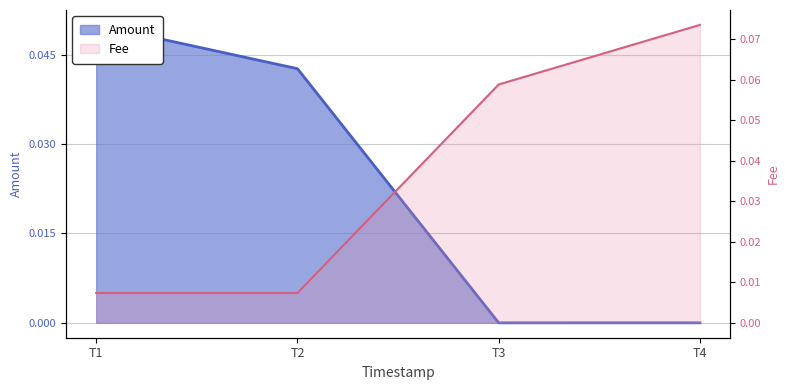

What is the difference between the maximum and minimum values in the Fee series?

0.1